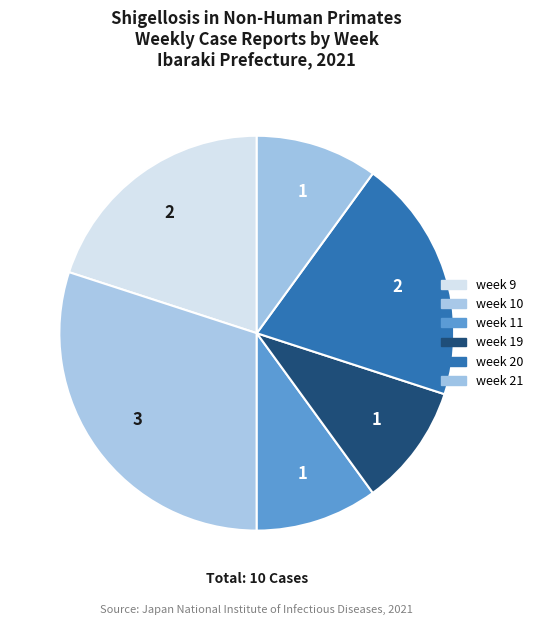

How many segments does this pie chart have?

6